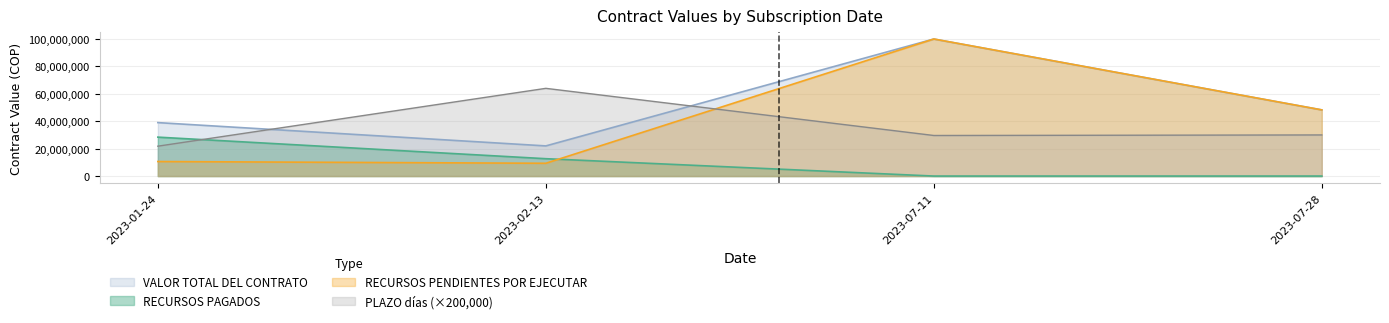

Is the value of PLAZO días at 2023-07-11 greater than the value of RECURSOS PENDIENTES POR EJECUTAR at 2023-07-11?

No